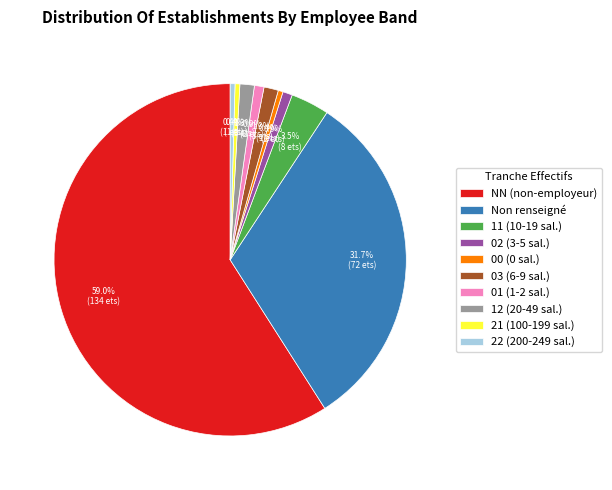

What is the majority slice?

NN (non-employeur)